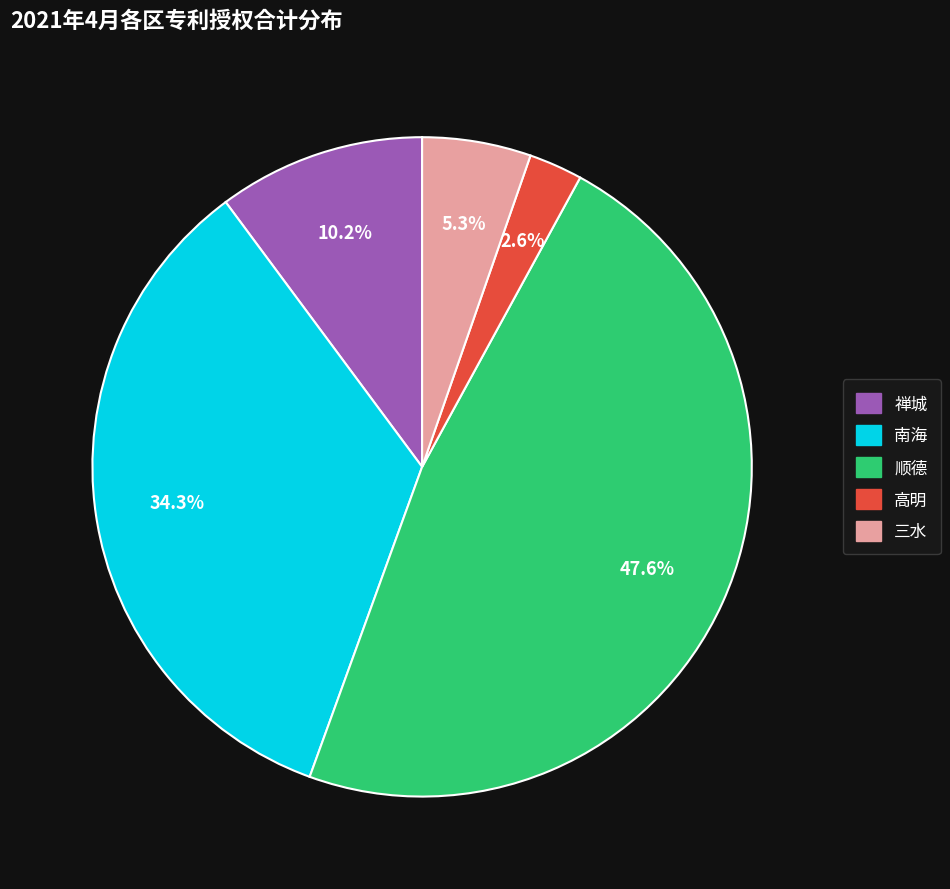

To the nearest percent, what percentage of the pie is 三水?

5%